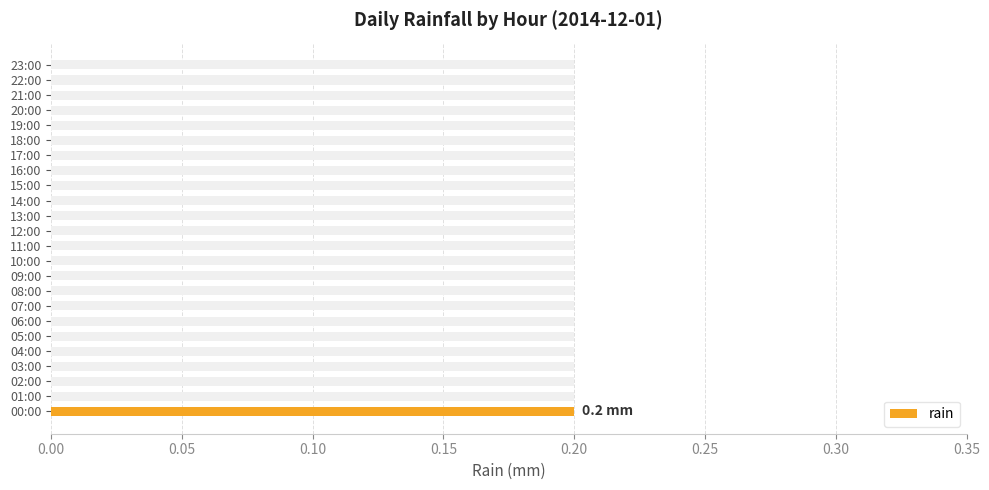

What position from the left is 20:00?

21